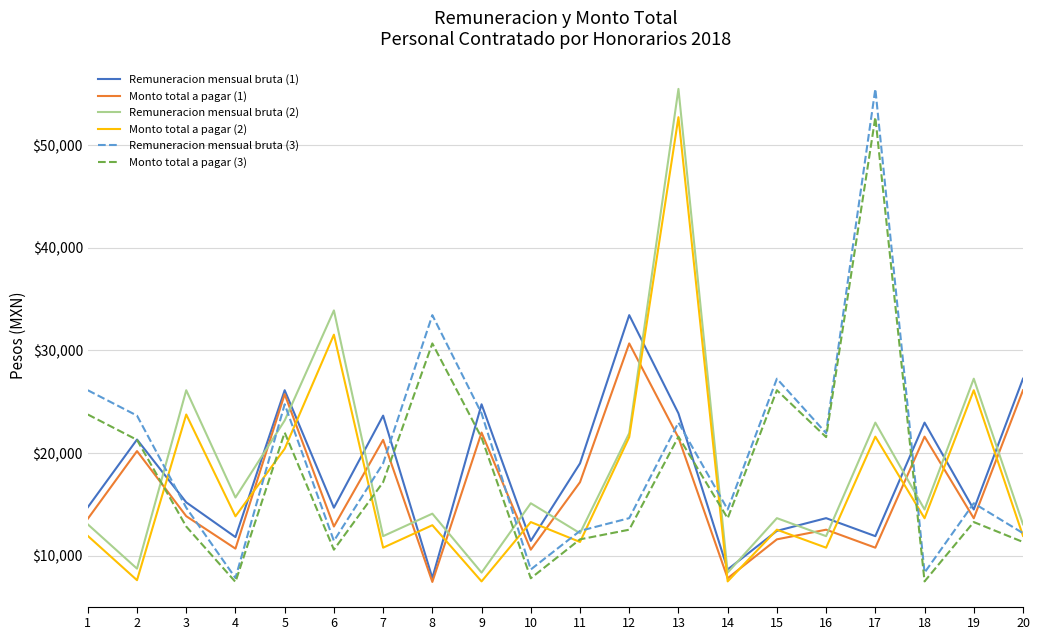

In Remuneracion mensual bruta (1), how many points are higher than both neighbors (excluding endpoints)?

7